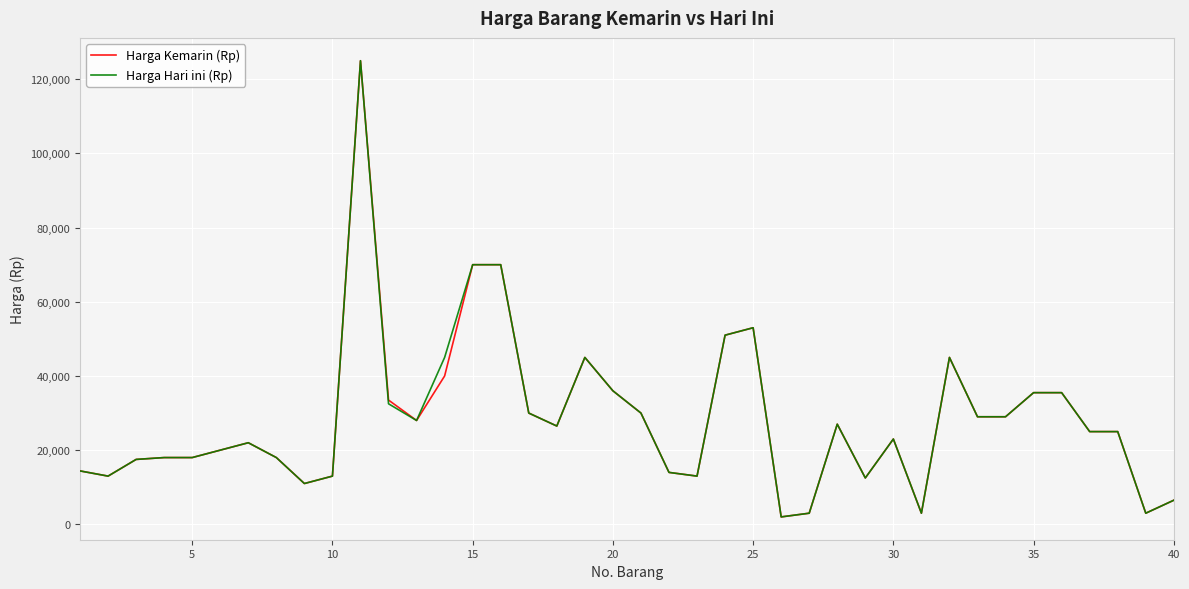

What is the maximum value for Harga Hari ini (Rp)?

125000